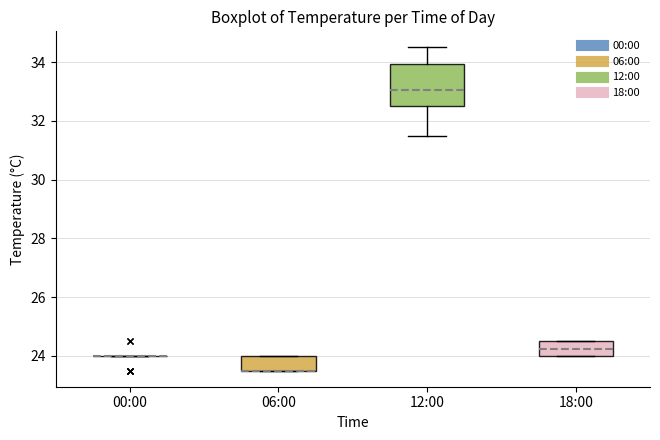

Reading left to right, transcribe this box plot: for each box, give where its median line is, the range the box spans, and where its two whiskers end, as read against the y-axis. The values are not printed on the chart, so give them approximately, as read against the axis.

00:00: box collapsed to a line at 24.0, whiskers 24.0 to 24.0
06:00: median 23.6 (drawn on the box's lower edge), box 23.6 to 24.0, whiskers 23.6 to 24.0
12:00: median 33.0, box 32.6 to 34.0, whiskers 31.6 to 34.6
18:00: median 24.2, box 24.0 to 24.6, whiskers 24.0 to 24.6